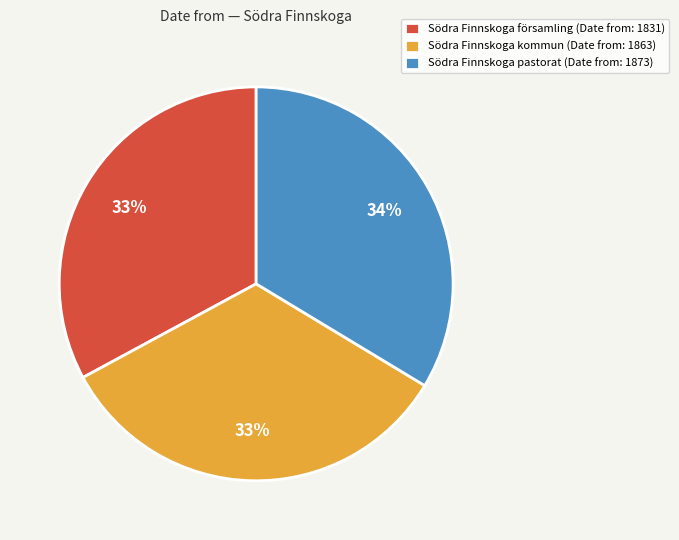

Is it true that Södra Finnskoga kommun is 33% of the pie?

True